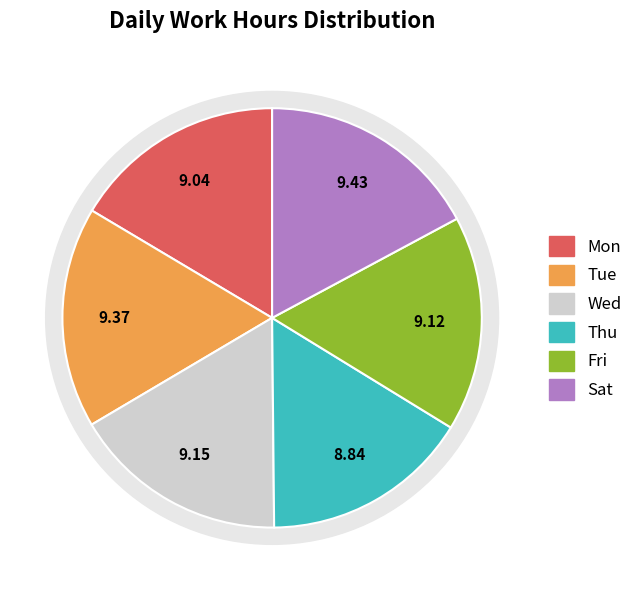

Does Tue account for over 50% of the chart?

No